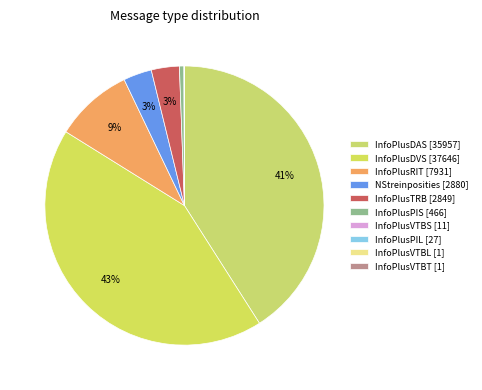

Is it true that InfoPlusTRB is 3% of the pie?

True